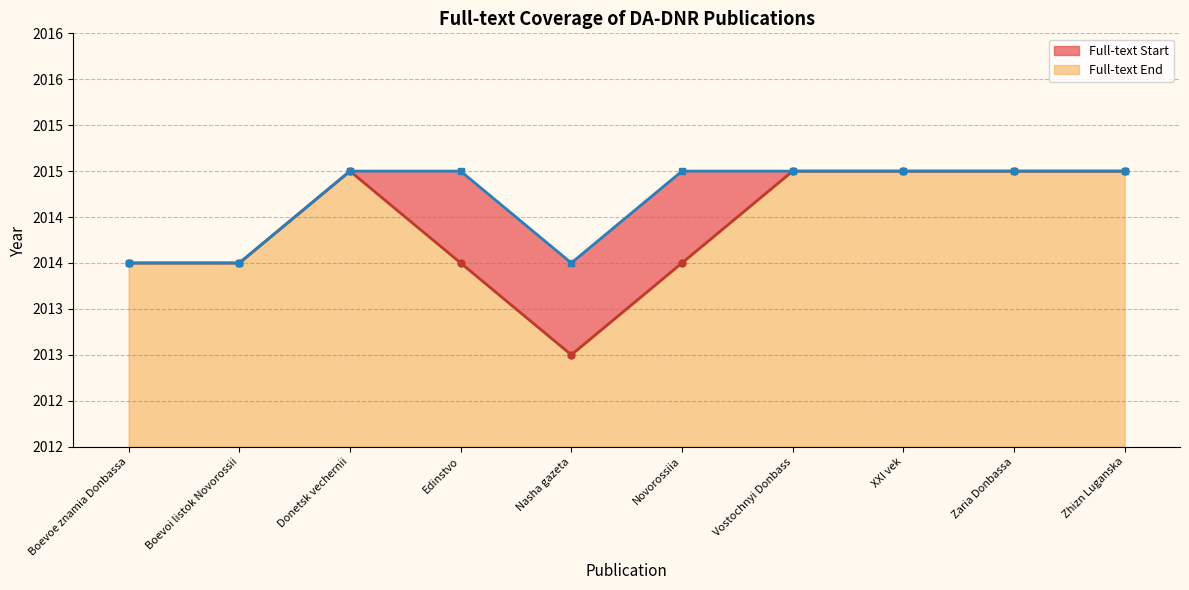

Rank the categories by Full-text Start value from highest to lowest.

Donetsk vechernii, Vostochnyi Donbass, XXI vek, Zaria Donbassa, Zhizn Luganska, Boevoe znamia Donbassa, Boevoi listok Novorossii, Edinstvo, Novorossiia, Nasha gazeta